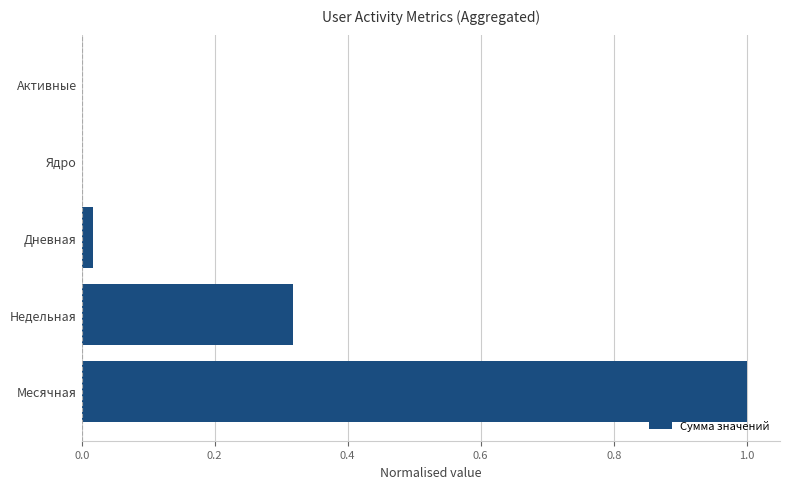

What is the sum of the values at Месячная and Недельная?

1.3